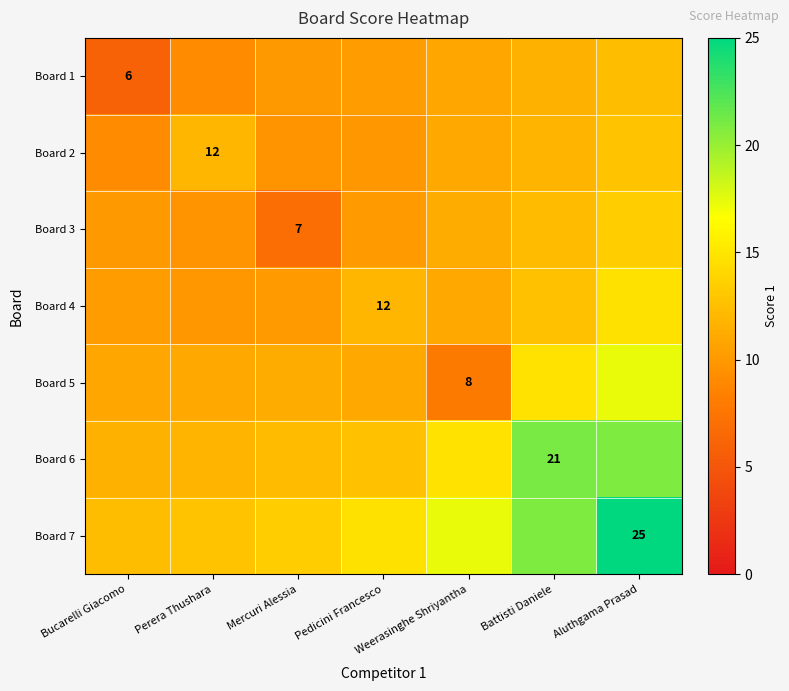

Which series has the largest range (max minus min)?

Board 7